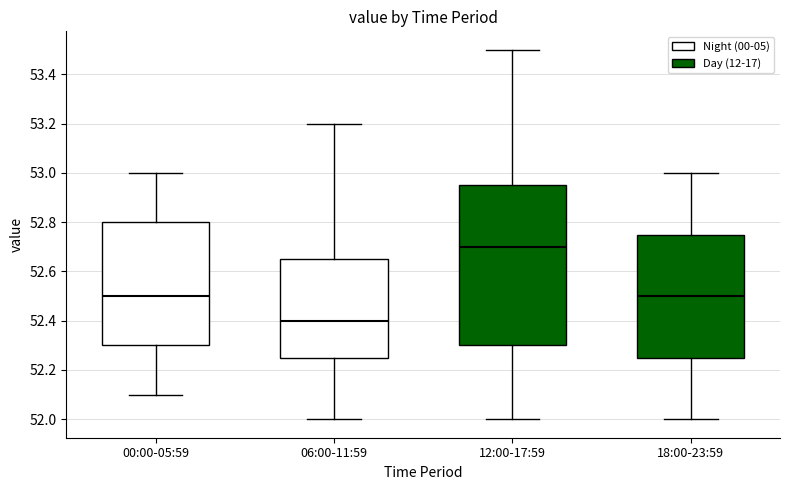

Reading left to right, read every box against the y-axis: the position of its median line, the range the box covers, and the ends of its whiskers. The values are not printed on the chart, so give them approximately, as read against the axis.

00:00-05:59: median 52.50, box 52.30 to 52.80, whiskers 52.10 to 53.00
06:00-11:59: median 52.40, box 52.26 to 52.66, whiskers 52.00 to 53.20
12:00-17:59: median 52.70, box 52.30 to 52.96, whiskers 52.00 to 53.50
18:00-23:59: median 52.50, box 52.26 to 52.76, whiskers 52.00 to 53.00